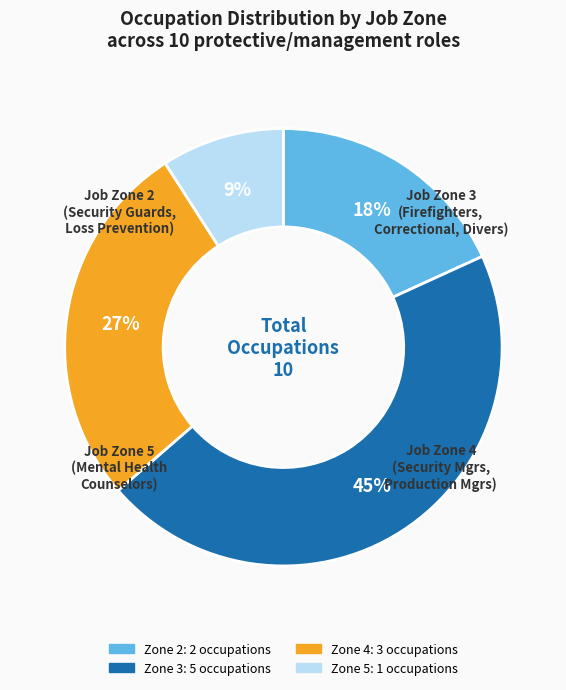

Which slice is the largest?

Zone 3